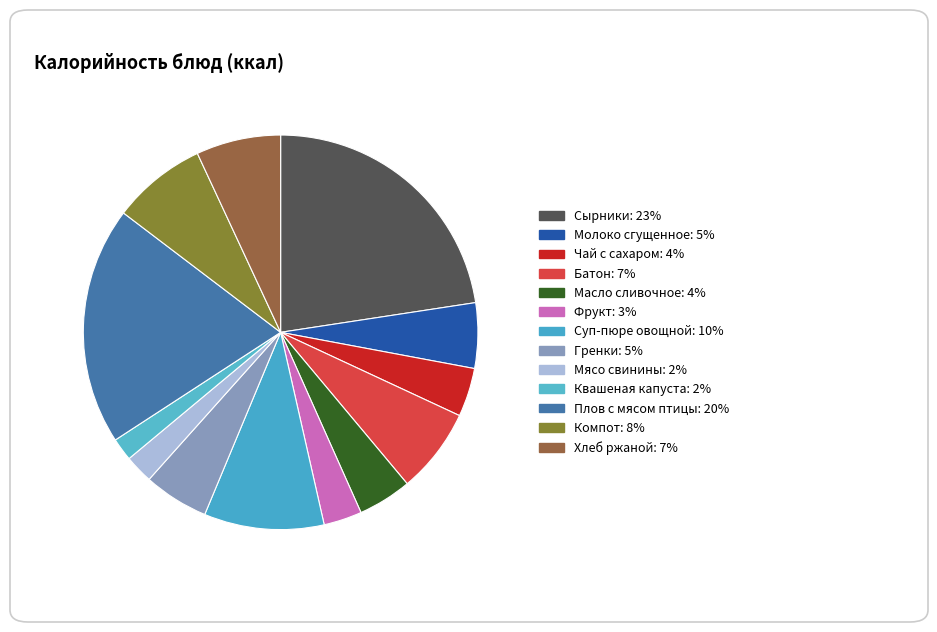

What percentage is the Гренки slice, to the nearest percent?

5%